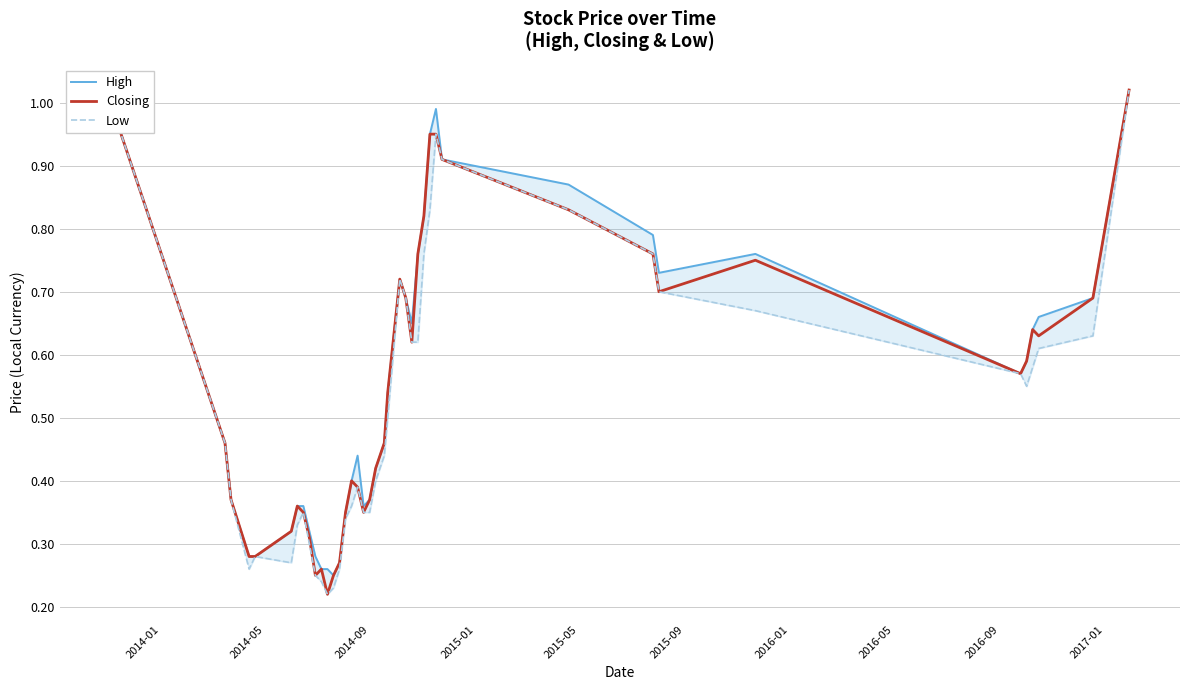

How many lines are shown in the chart?

3